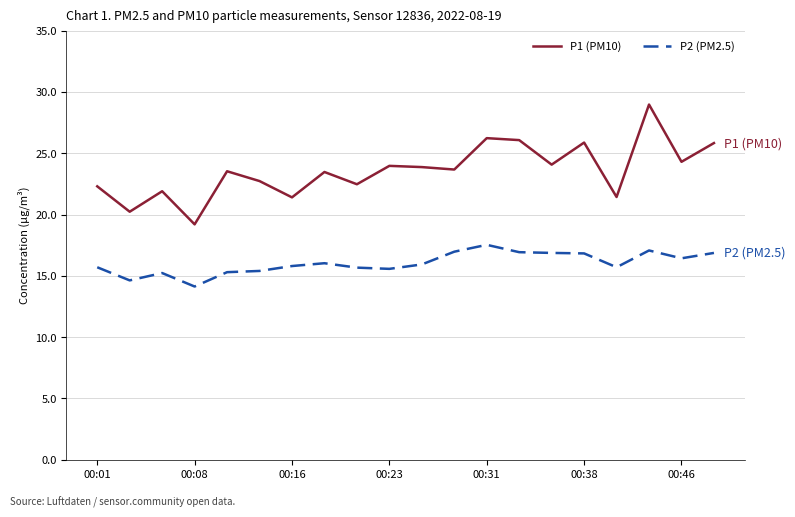

List the series in order of their peak value, lowest first.

P2 (PM2.5), P1 (PM10)